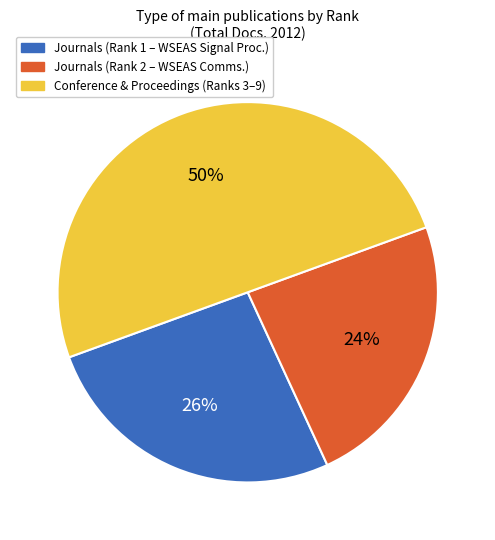

To the nearest percent, what is the difference between the largest and smallest slice percentages?

26%